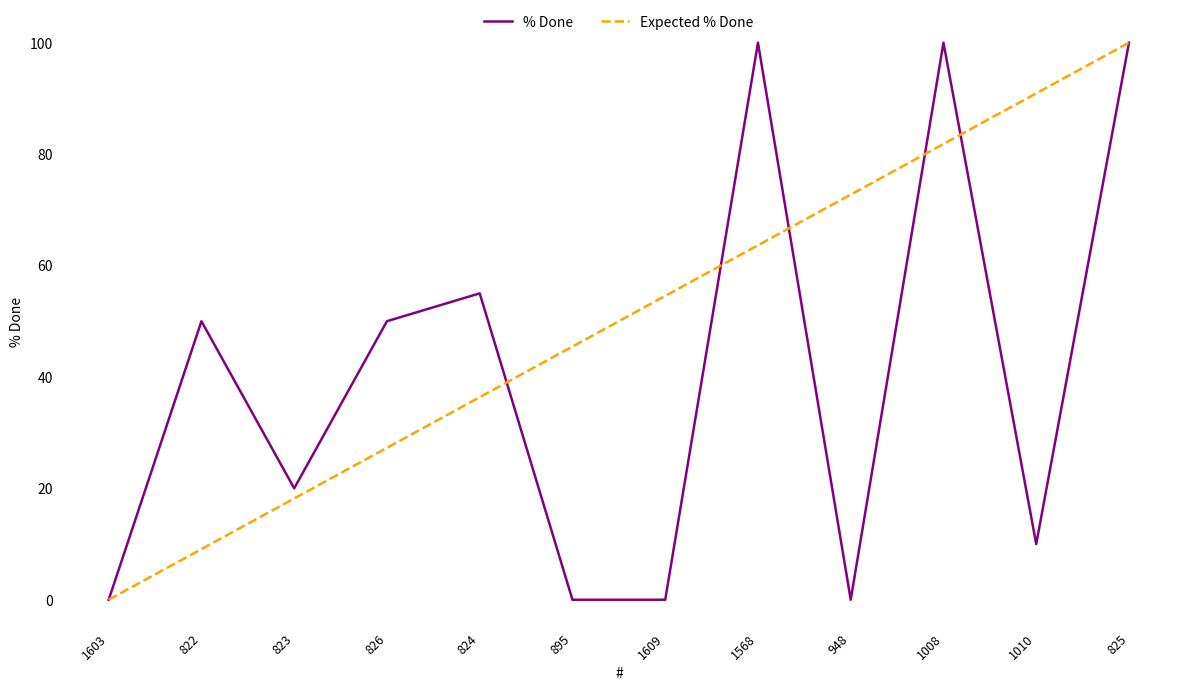

Is this an area chart (filled region under the line)?

No